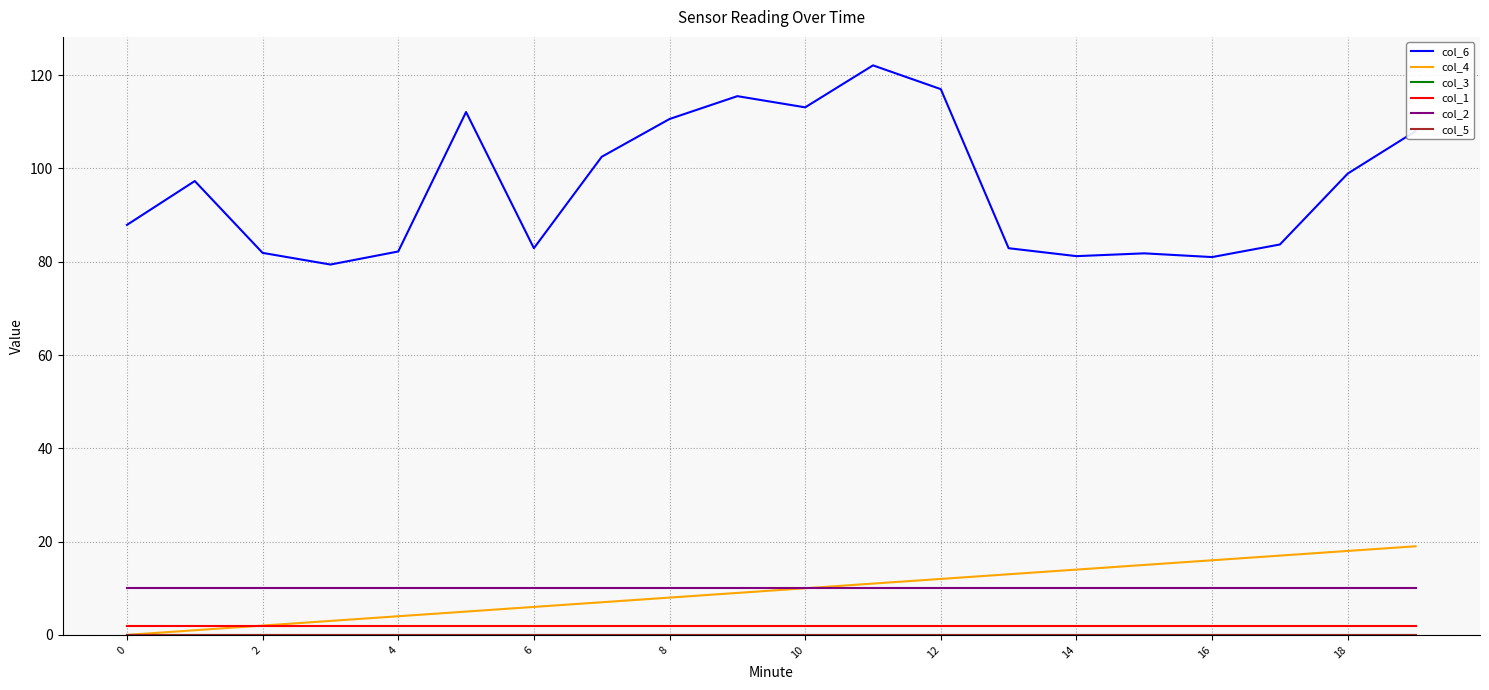

Does the chart display data point markers on the line(s)?

No